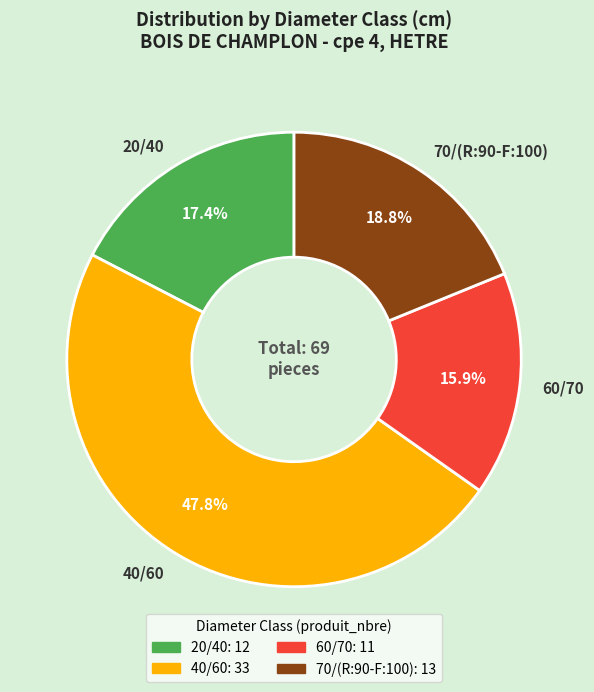

What is the ratio of the value at 40/60 to the value at 70/(R:90-F:100)?

2.5